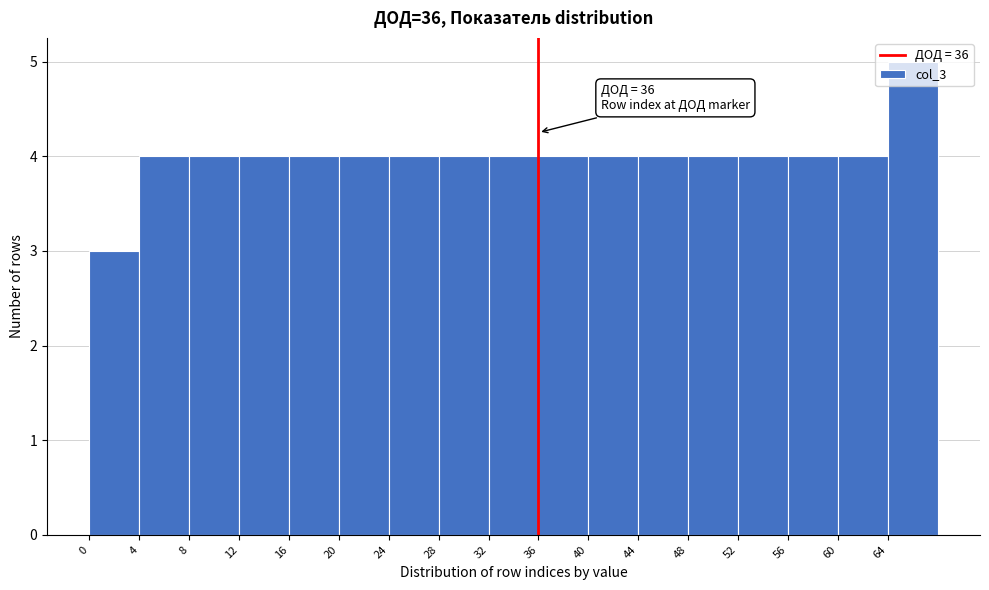

Over which range of the x-axis is the bar tallest?

64 to 68